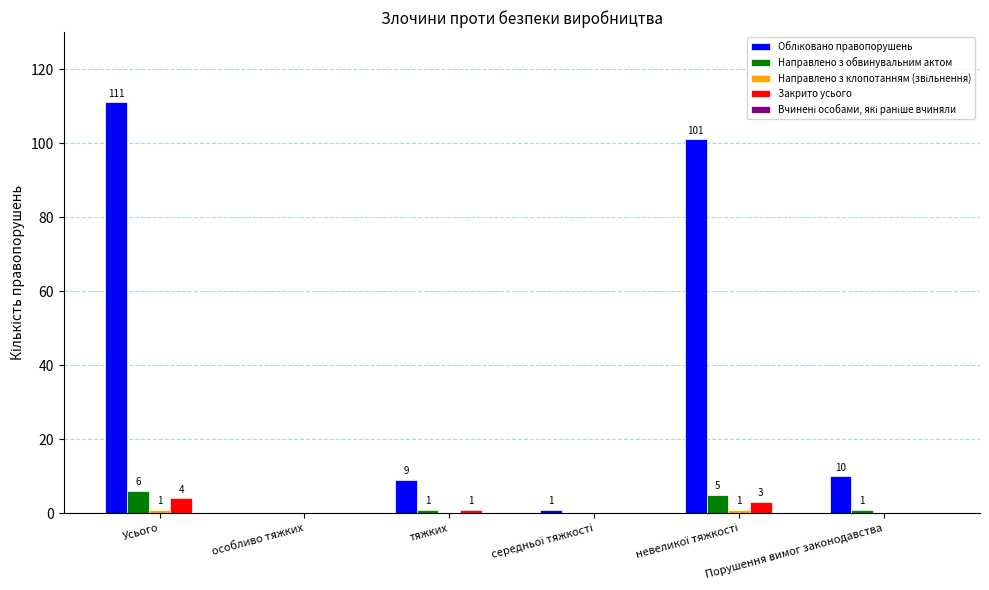

How many data points does each series have?

6